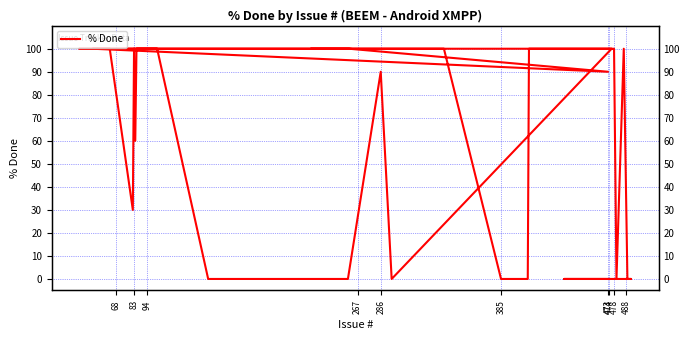

How many series are shown in this chart?

1